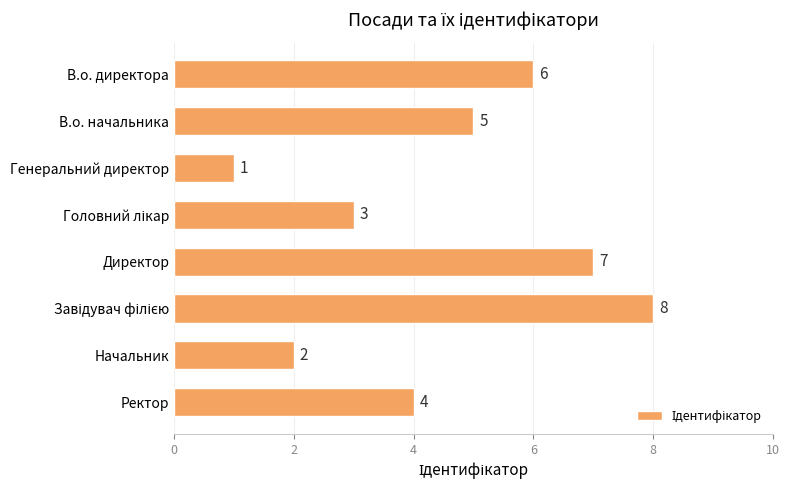

How many bars are there in total?

8